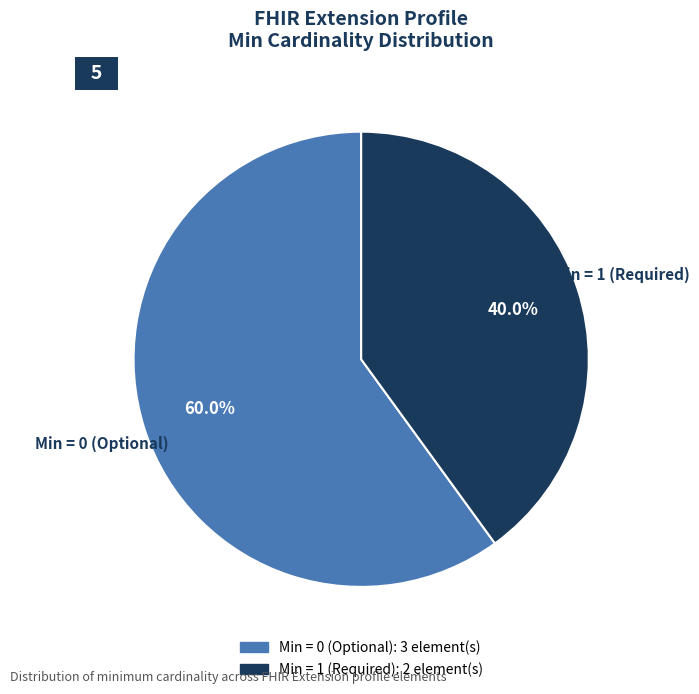

Does any single category account for the majority?

Yes